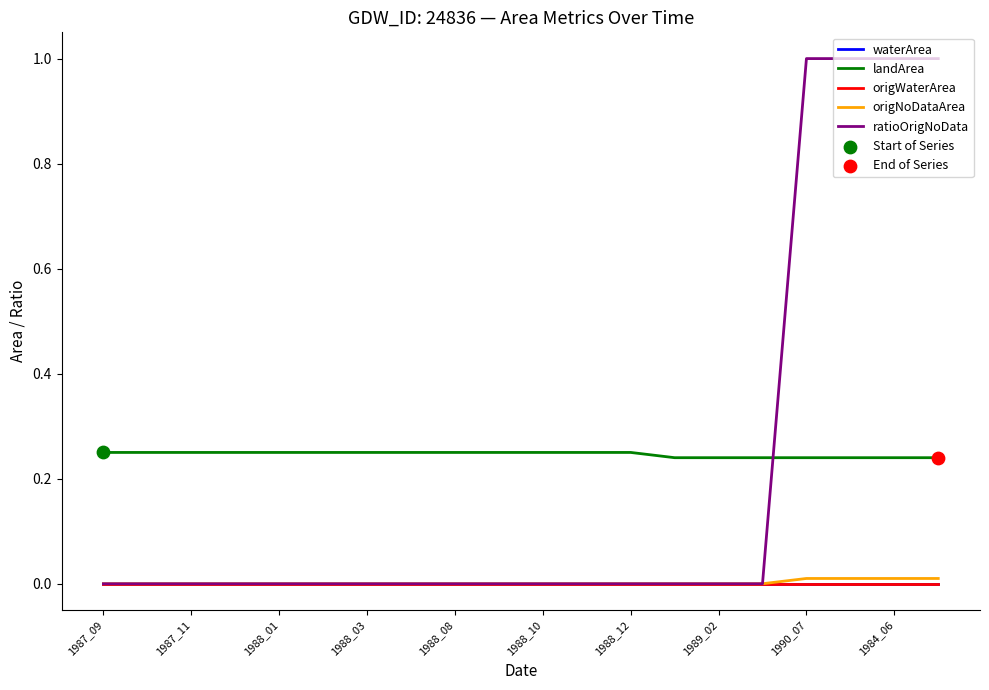

At how many categories does at least one series exceed 0?

20